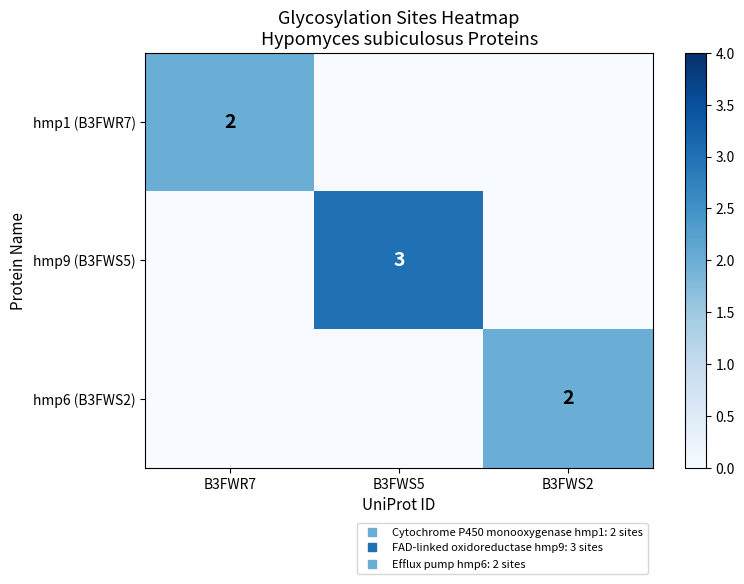

How many values in hmp6 (B3FWS2) are above zero?

1